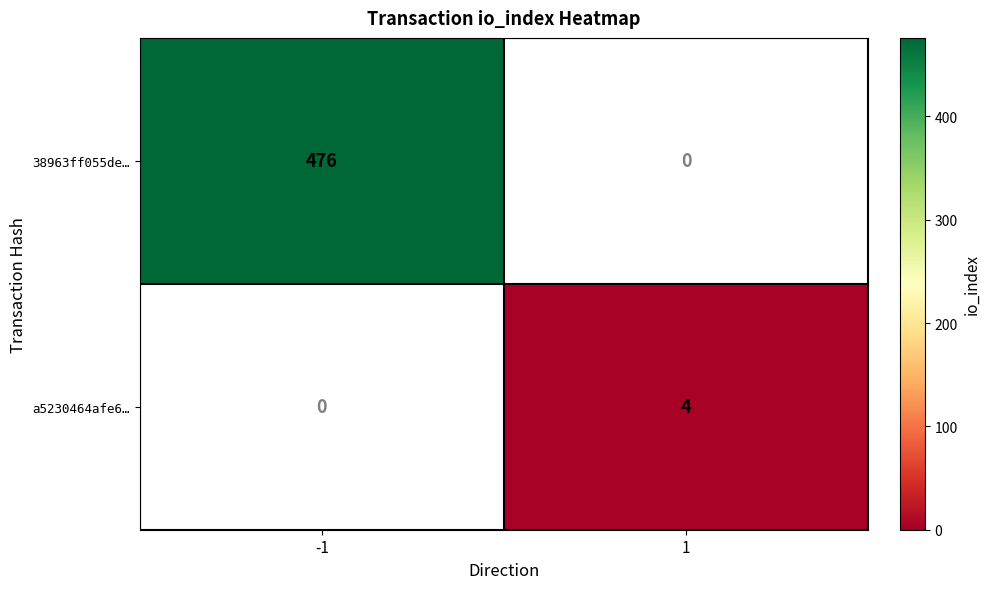

What is the difference between the 38963ff055de… values at 1 and -1?

476